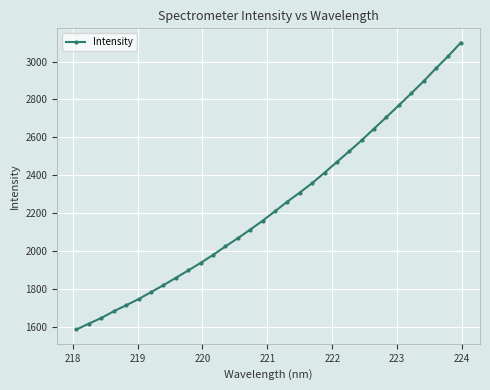

What is the sum of all values?

71706.0